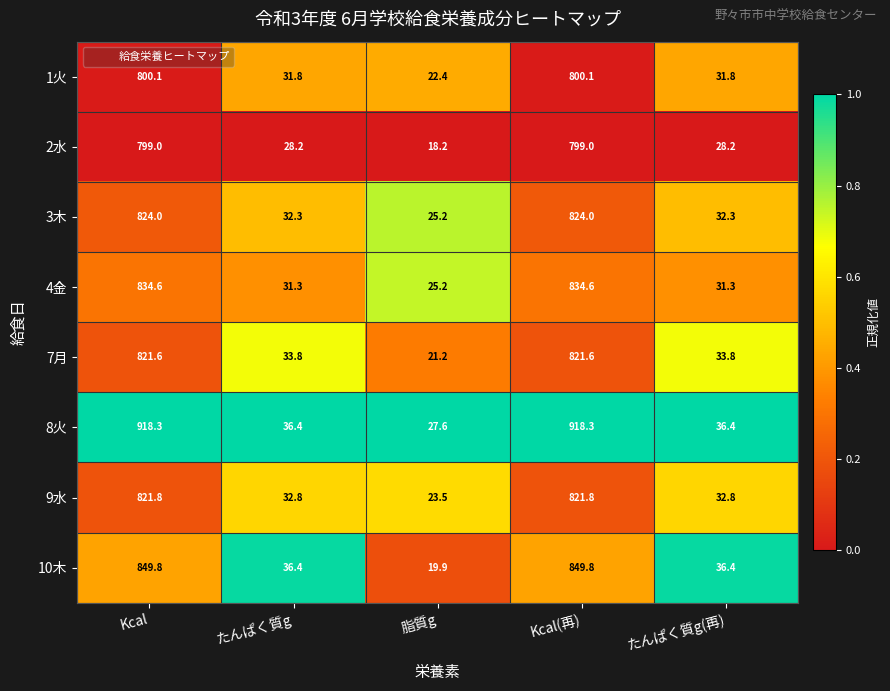

True or false: 10木 has a value of 4.9 at 脂質g.

False